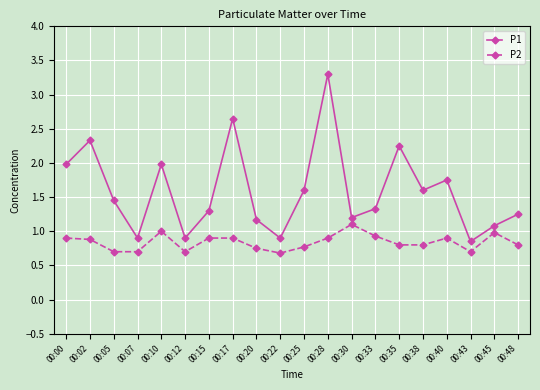

Which series has the largest total across all categories?

P1